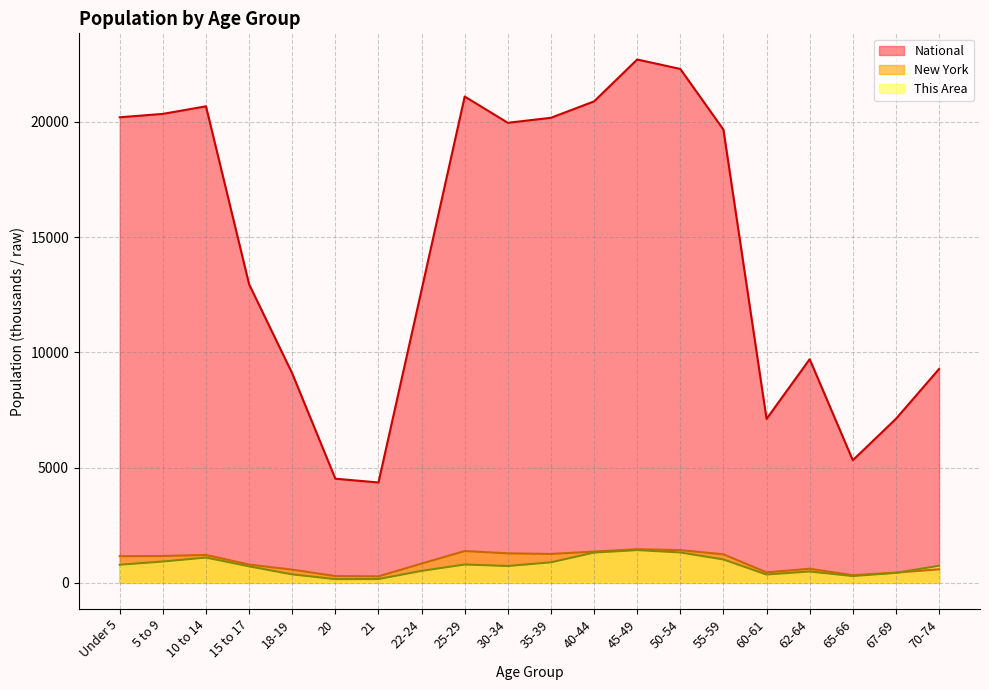

What is the maximum value shown in the chart?

22708.6